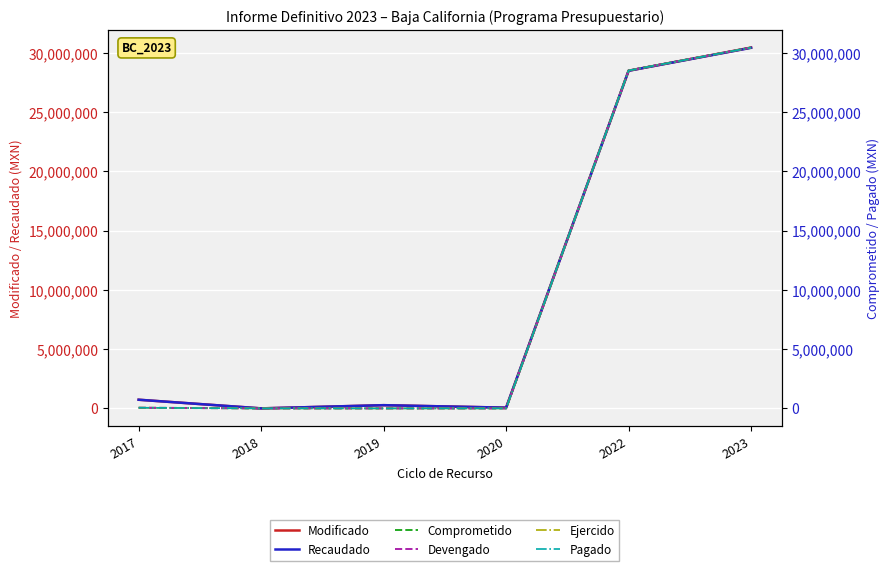

At which category does Recaudado reach its first local peak?

2019